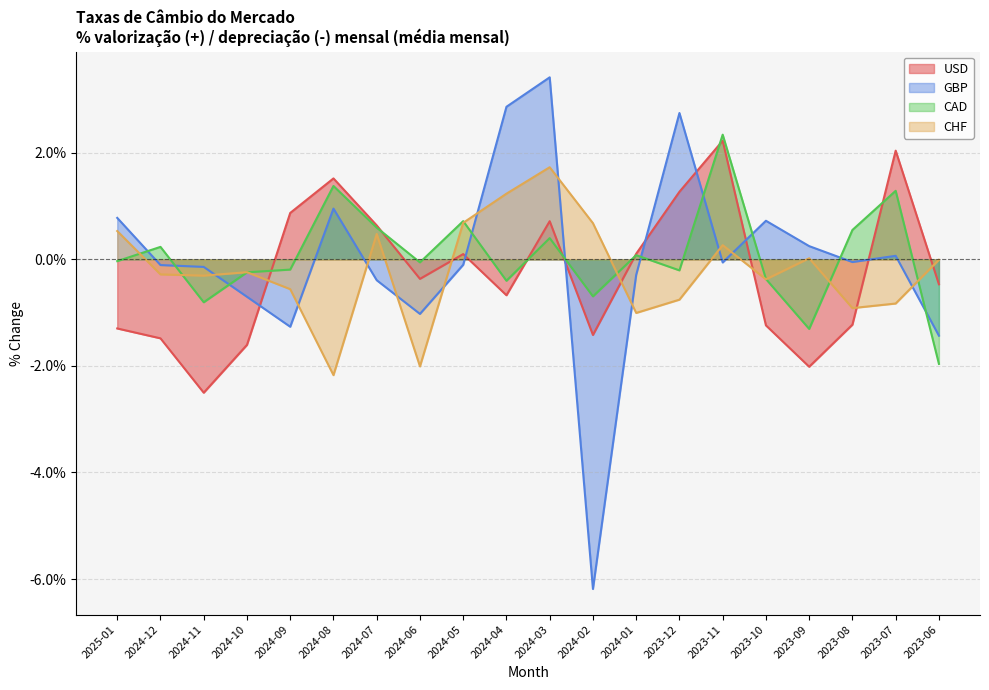

Which series has the largest total across all categories?

CAD